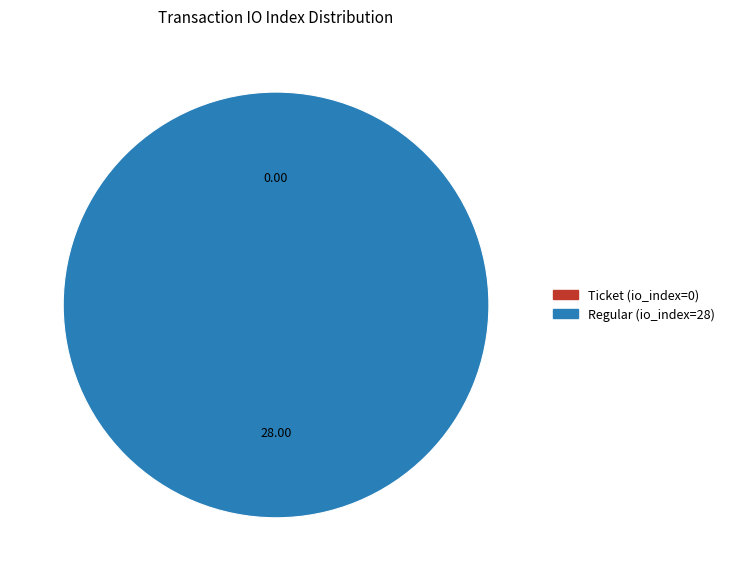

To the nearest percent, what is the difference between the largest and smallest slice percentages?

100%